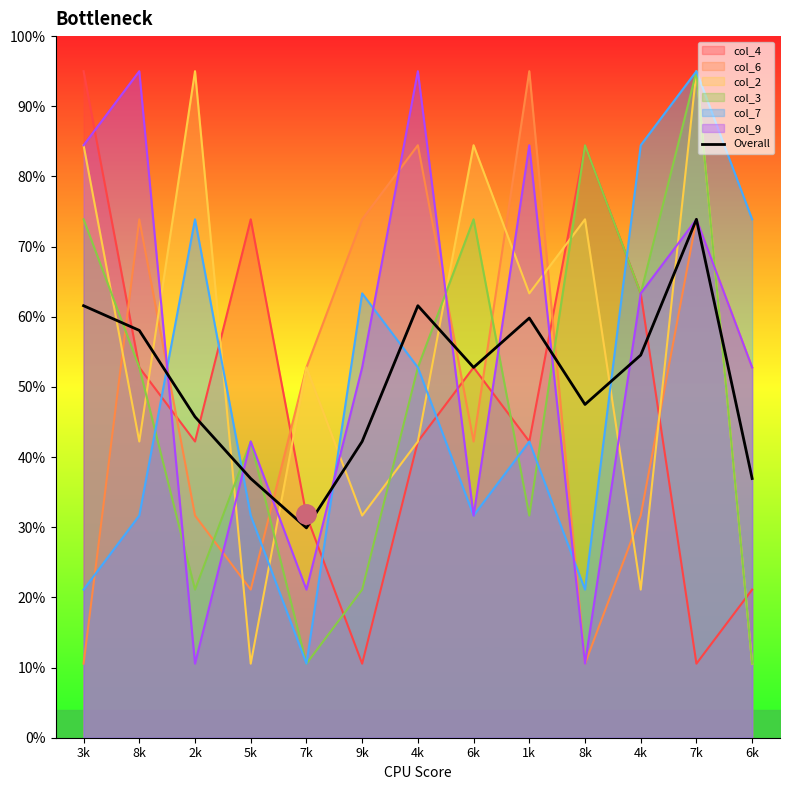

Reading left to right, what are all the values shown in this chart?

3k=61.6	8k=58.1	2k=45.7	5k=36.9	7k=29.9	9k=42.2	4k=61.6	6k=52.8	1k=59.8	8k=47.5	4k=54.5	7k=73.9	6k=36.9